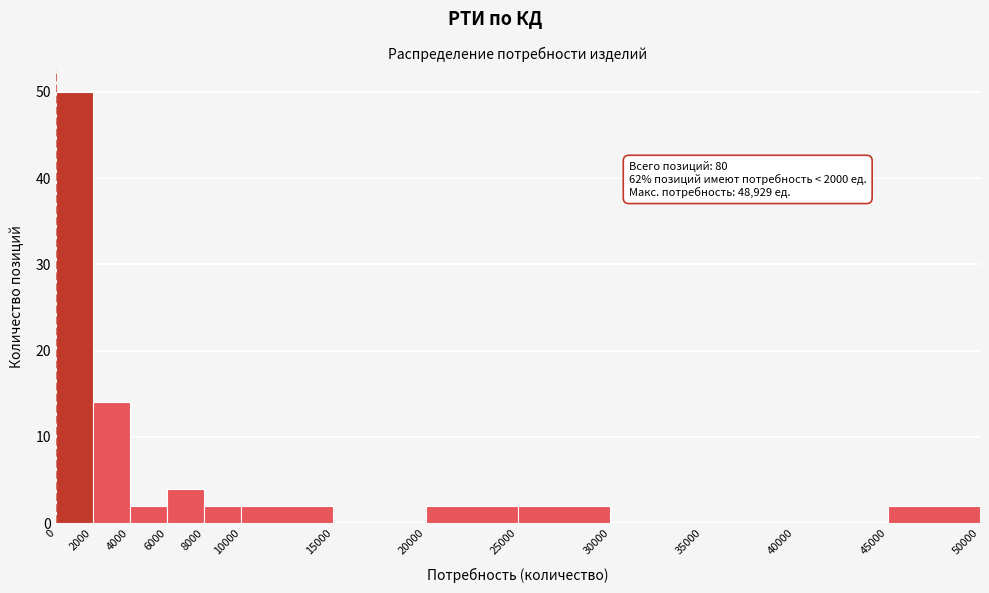

Which range on the x-axis has the tallest bar?

0 to 2000